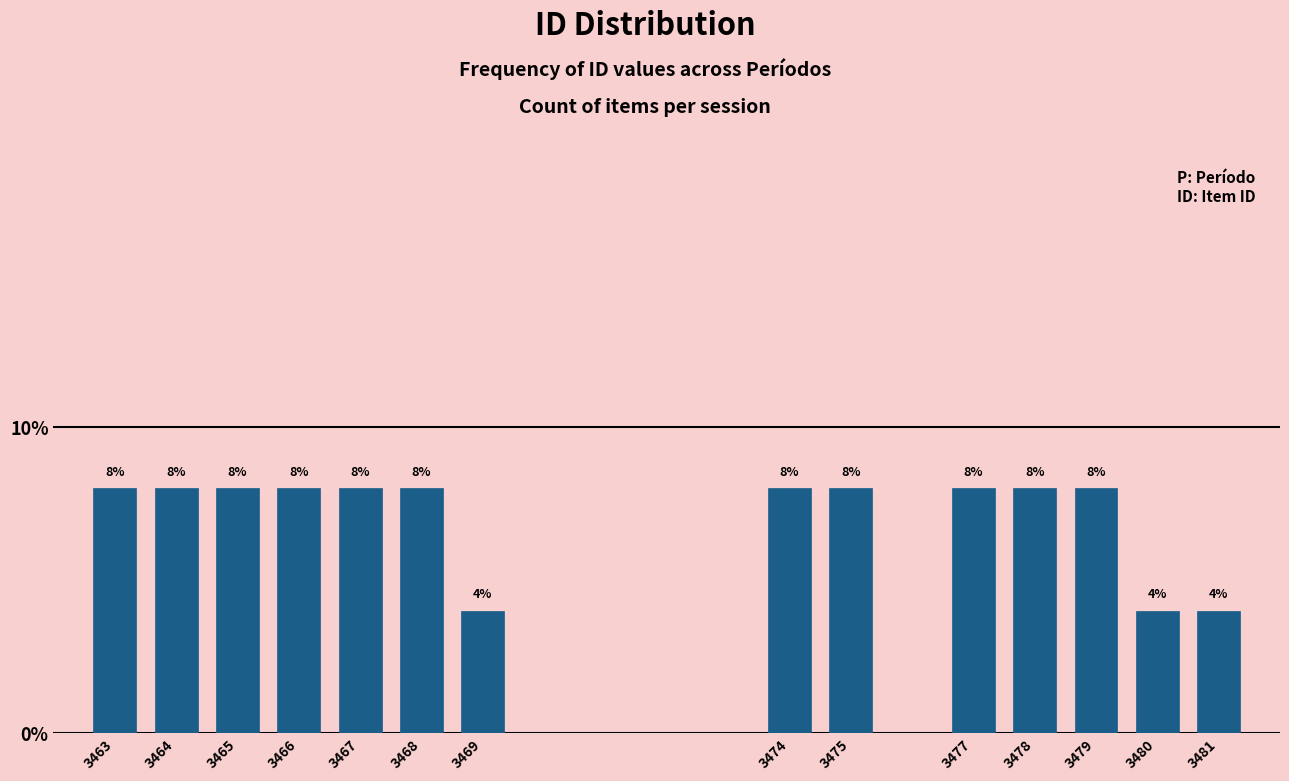

Reading left to right, extract all data points from this chart.

8	8	8	8	8	8	4	8	8	8	8	8	4	4